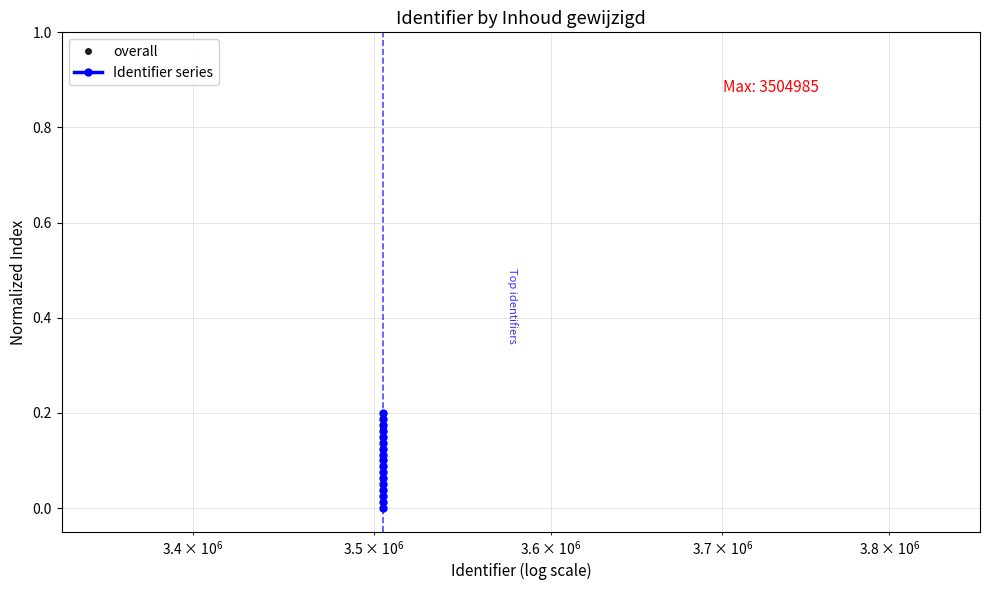

How many times do overall and Identifier series cross each other?

1